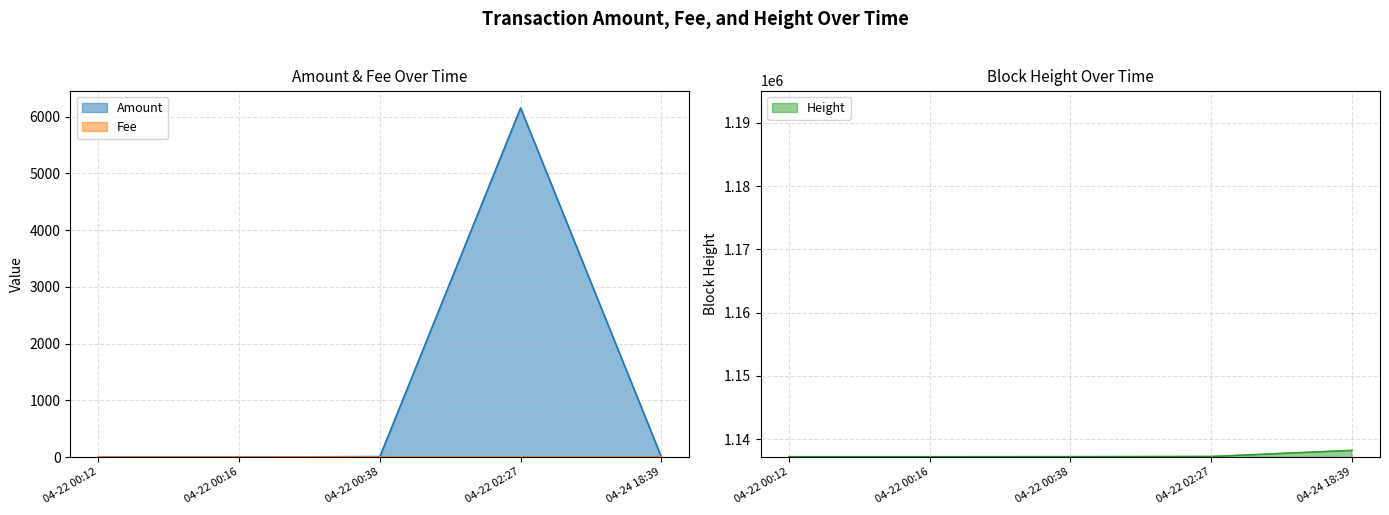

At which label does Amount reach its peak?

04-22 02:27